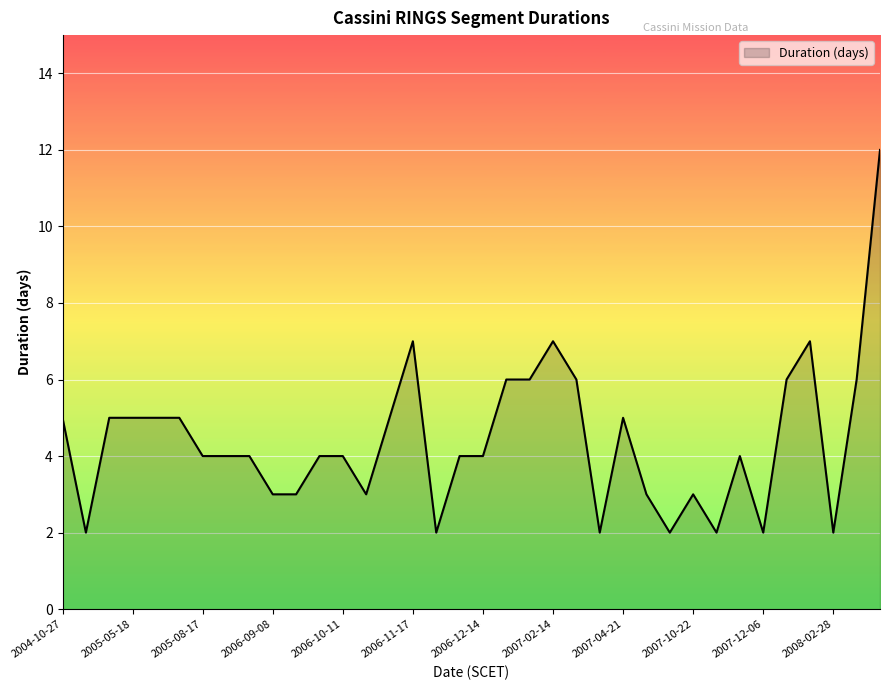

What is the difference between the maximum and minimum values?

10